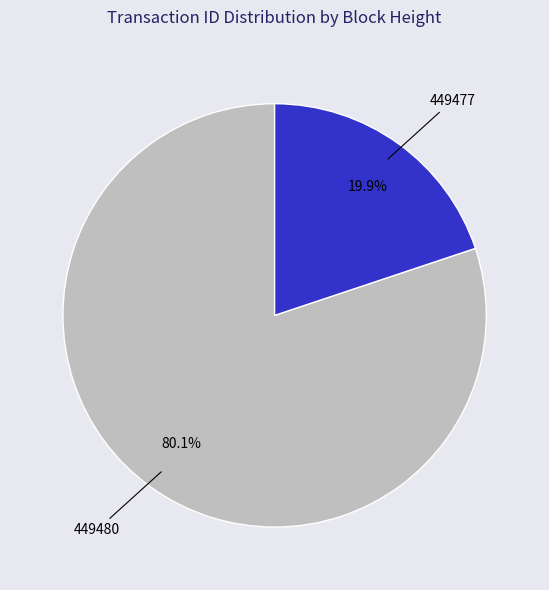

How many segments does this pie chart have?

2